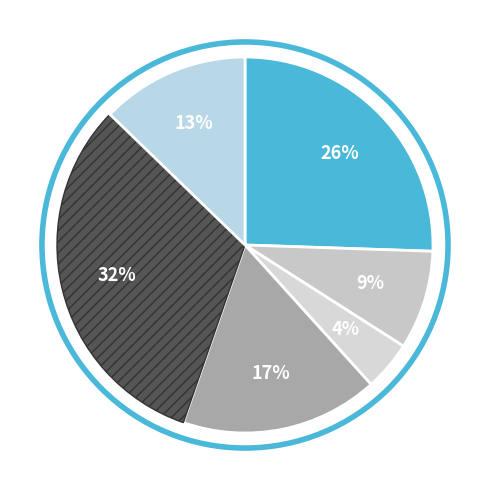

How many slices are in this pie chart?

6